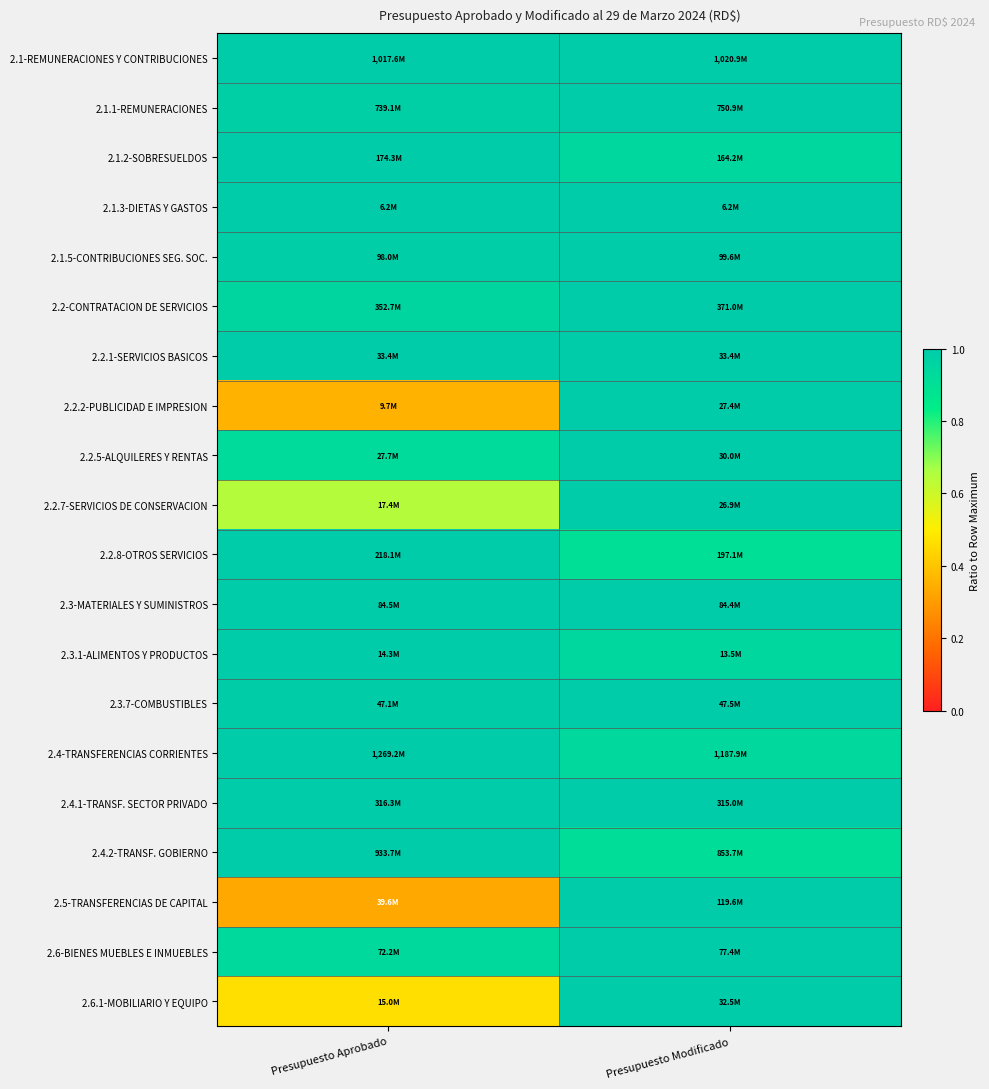

Which has a higher value, Presupuesto Modificado or Presupuesto Aprobado?

Presupuesto Modificado